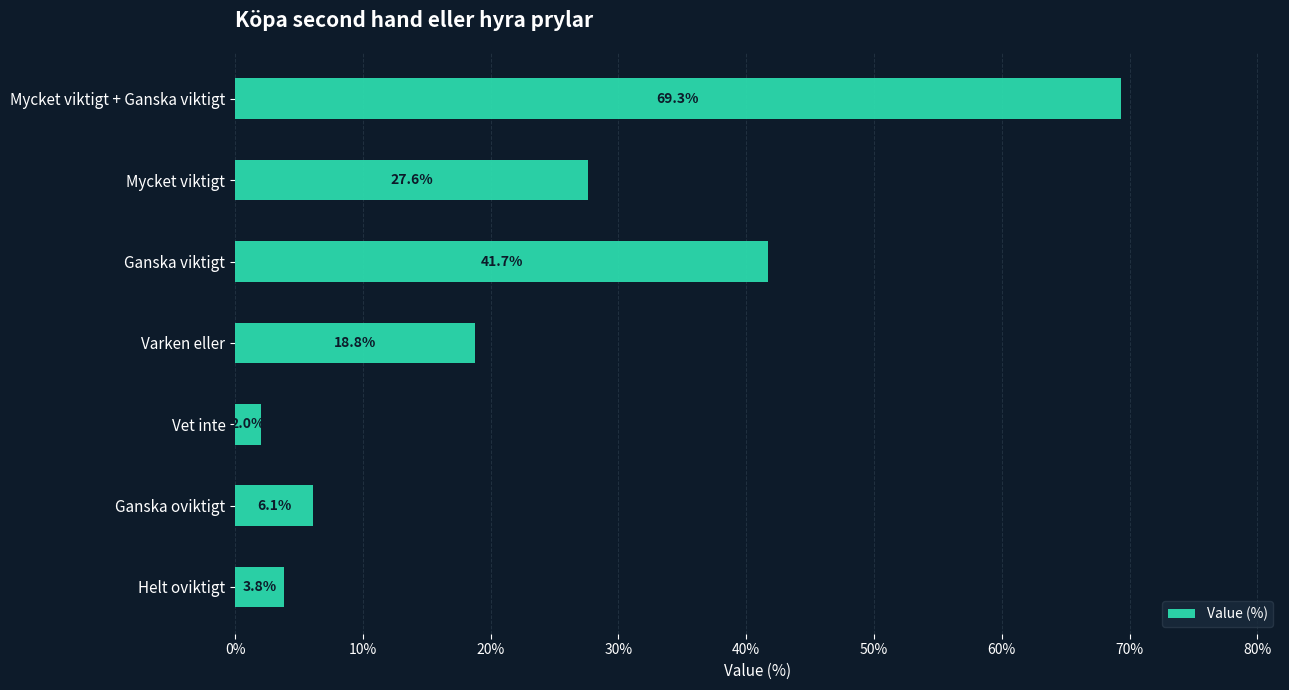

Rank the categories by value from lowest to highest.

Vet inte, Helt oviktigt, Ganska oviktigt, Varken eller, Mycket viktigt, Ganska viktigt, Mycket viktigt + Ganska viktigt